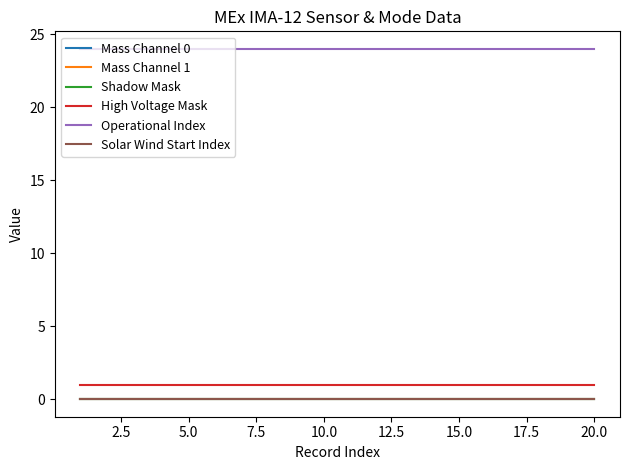

True or false: Mass Channel 1 has more than 2 interior local peaks.

False